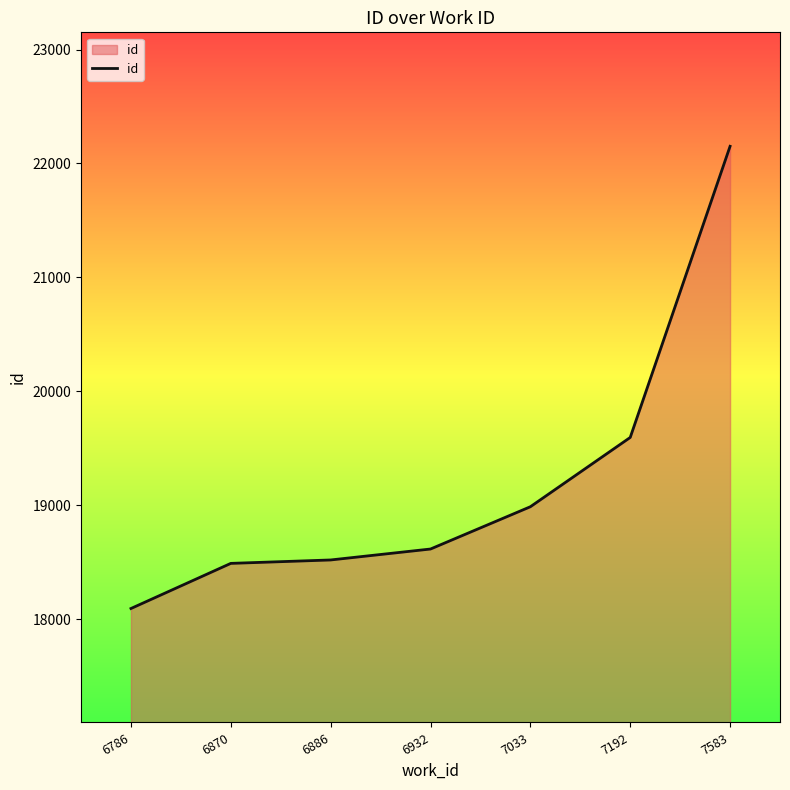

Which category has the lowest value across all series?

6786